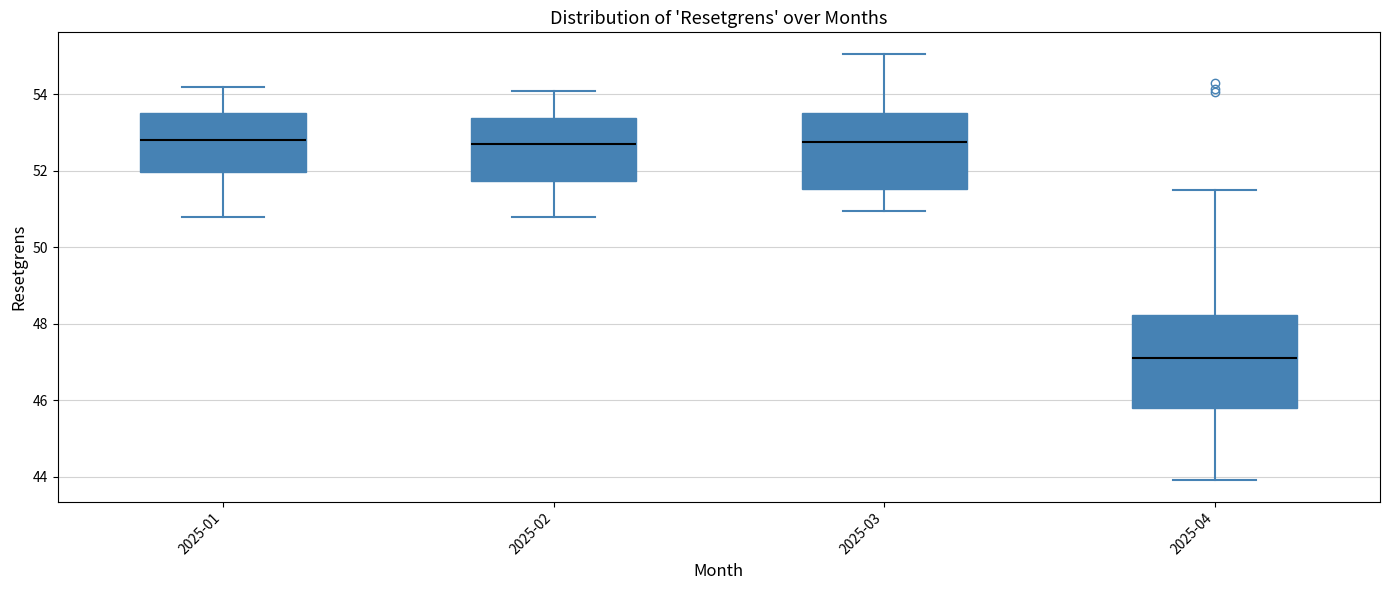

Comparing the boxes themselves (not the whiskers), which one is the tallest?

2025-04